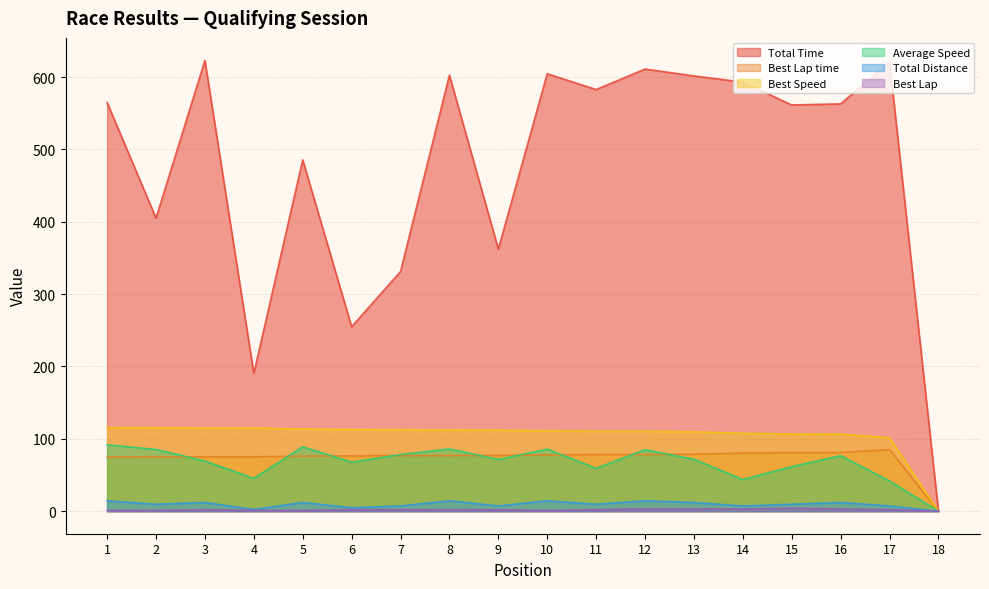

What are all the series names shown in the legend?

Total Time, Best Lap time, Best Speed, Average Speed, Total Distance, Best Lap